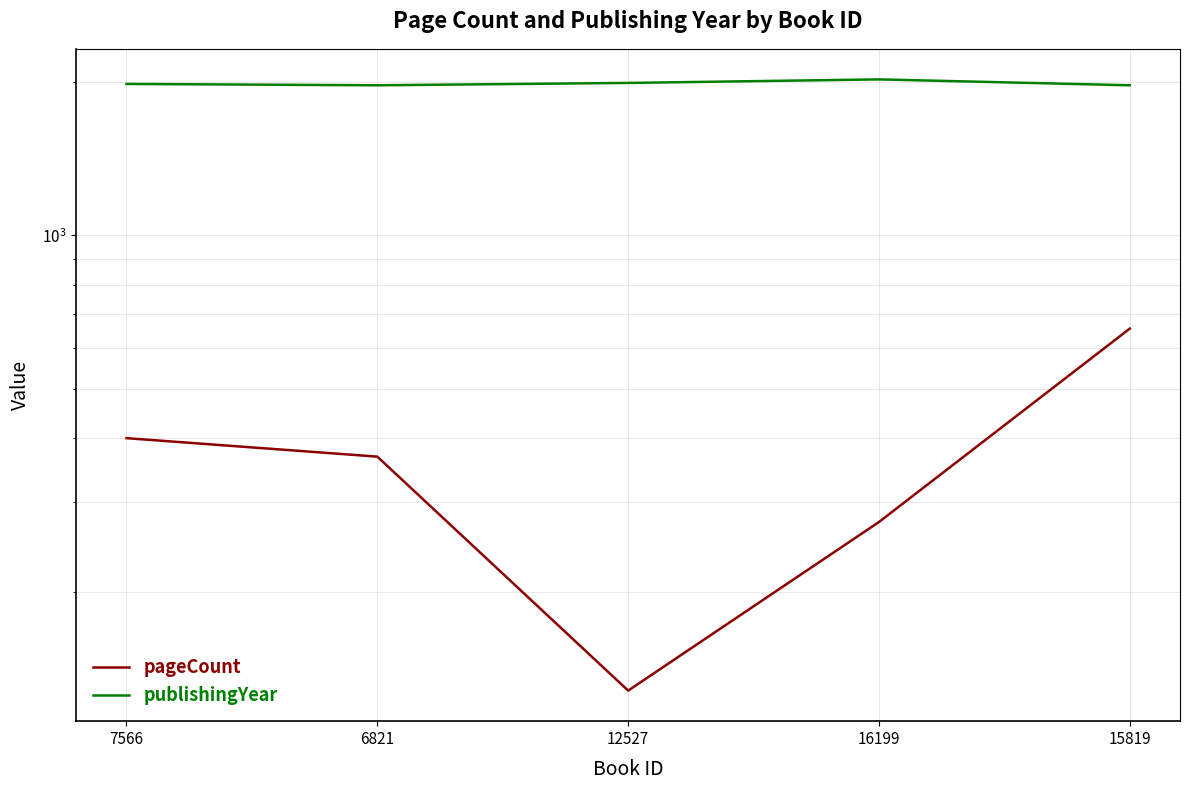

What is the label of the 3rd point from the right?

12527